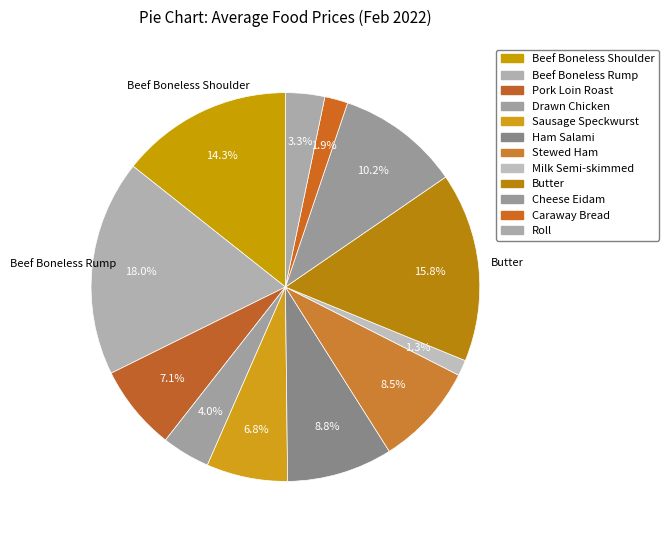

To the nearest percent, what is the combined percentage of Sausage Speckwurst and Beef Boneless Shoulder?

21%